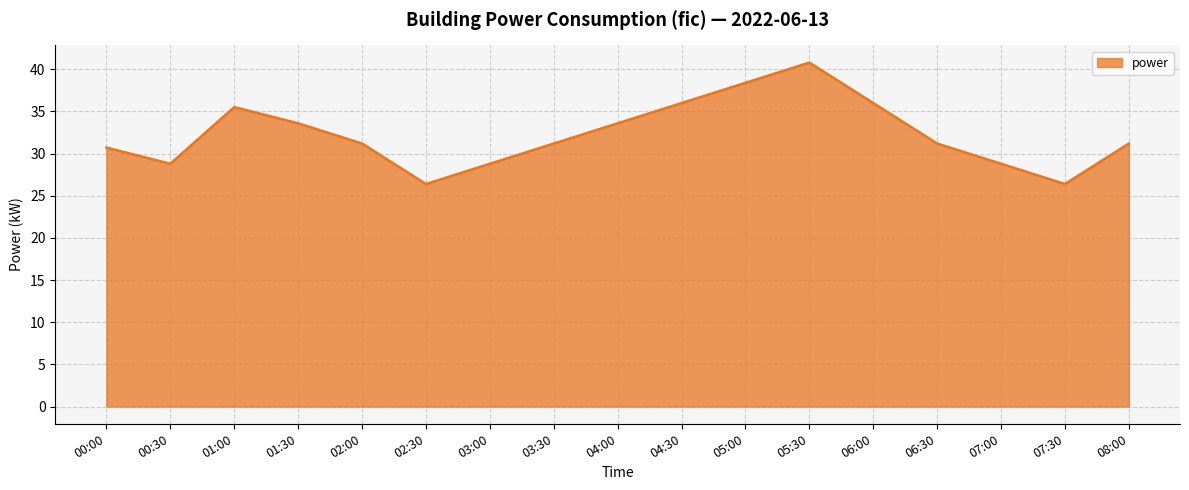

What is the change in value from 02:30 to 07:00?

+2.4